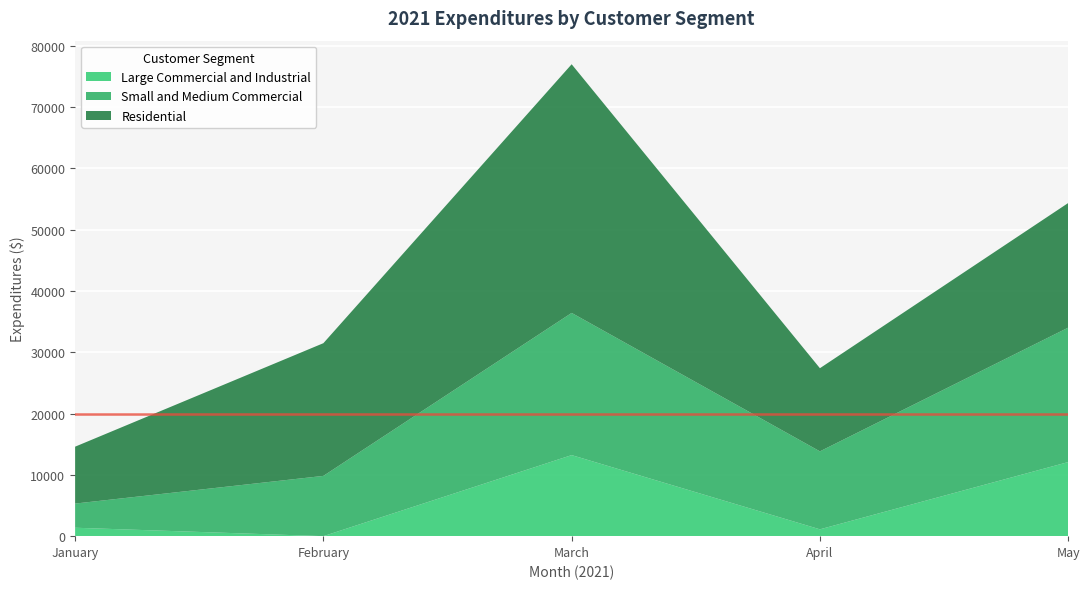

Reading left to right, transcribe all the data shown in this chart.

Large Commercial and Industrial: 1375.0	0.0	13223.7	1115.5	12087.0
Small and Medium Commercial: 3942.1	9833.8	23203.5	12722.3	21936.2
Residential: 9283.1	21652.1	40568.9	13565.5	20333.0